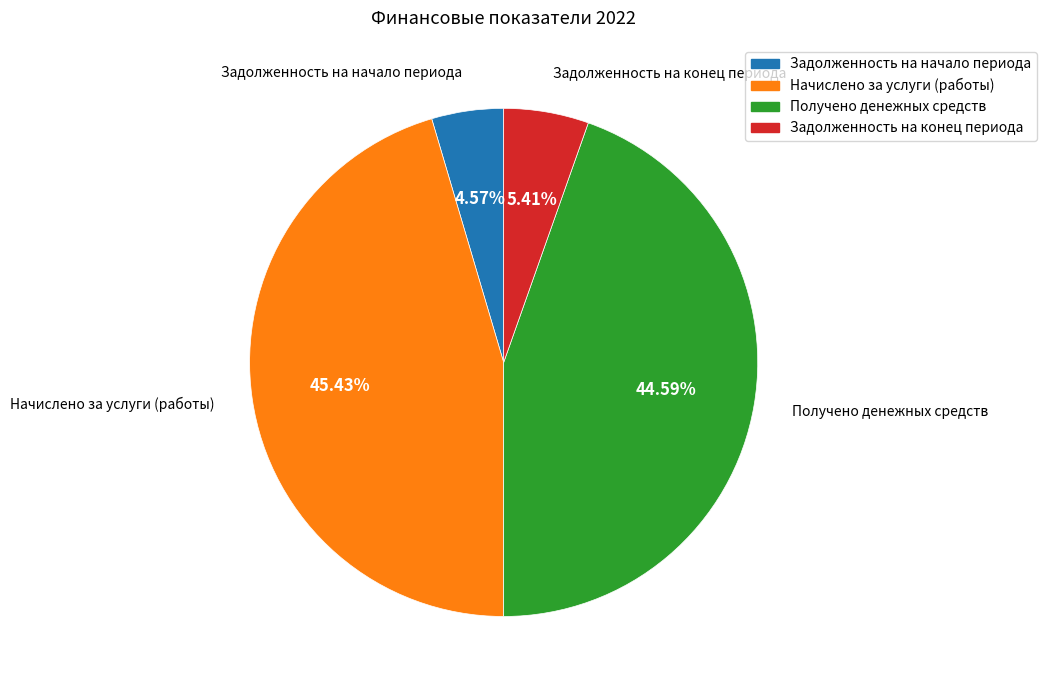

Is it true that Получено денежных средств is 45% of the pie?

True